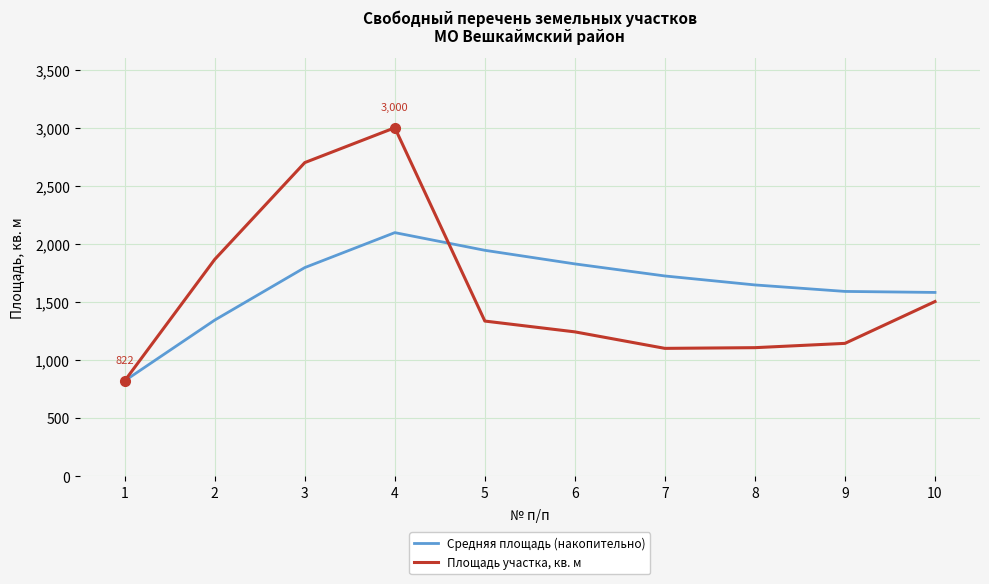

What is the total value across all series at 7?

2825.1